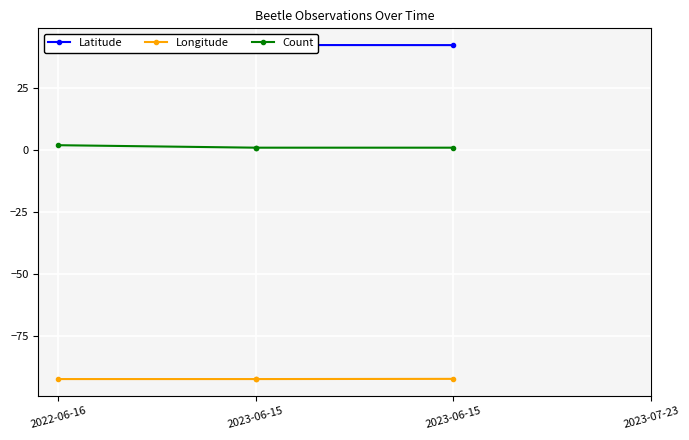

The value of Count at 2023-06-15 is 1.7. True or false?

False